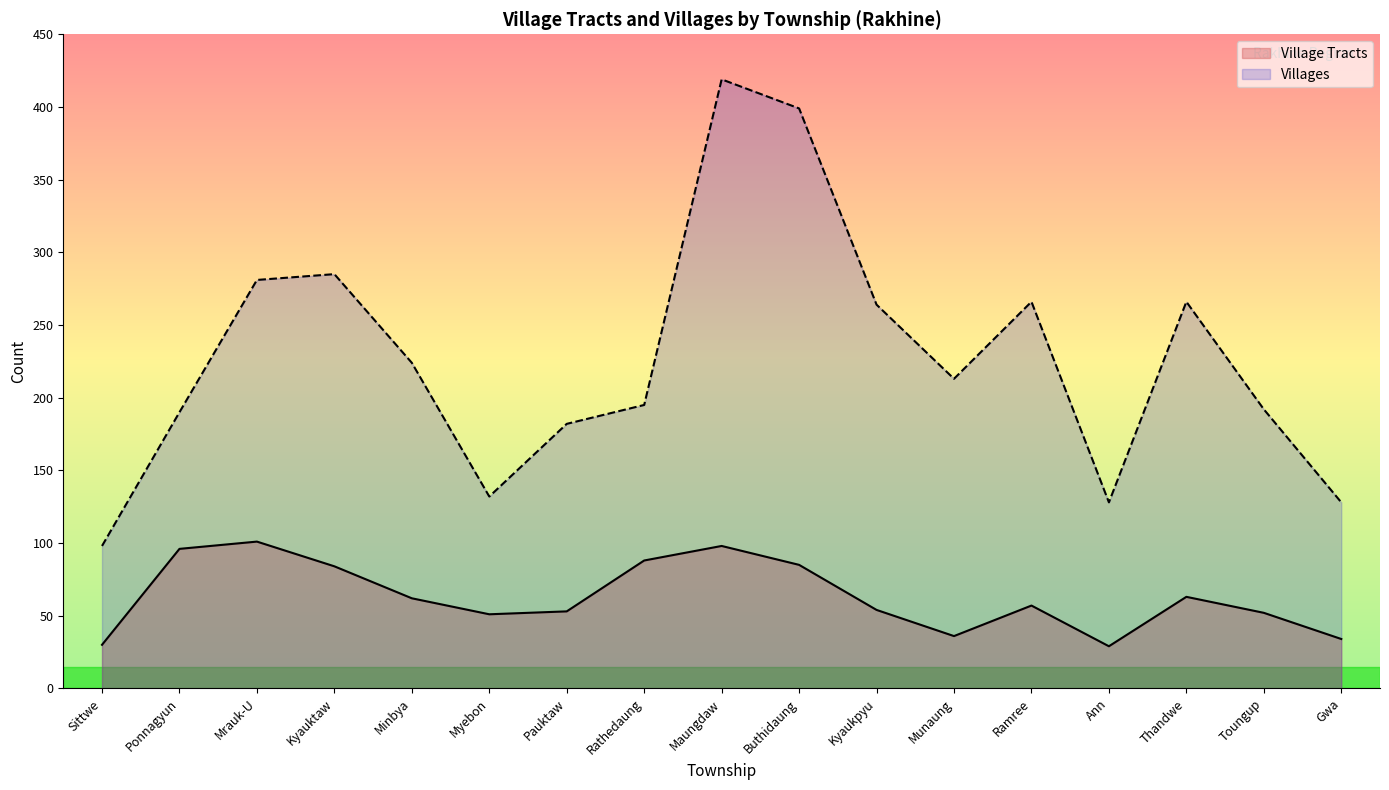

Does the chart display data point markers on the line(s)?

No